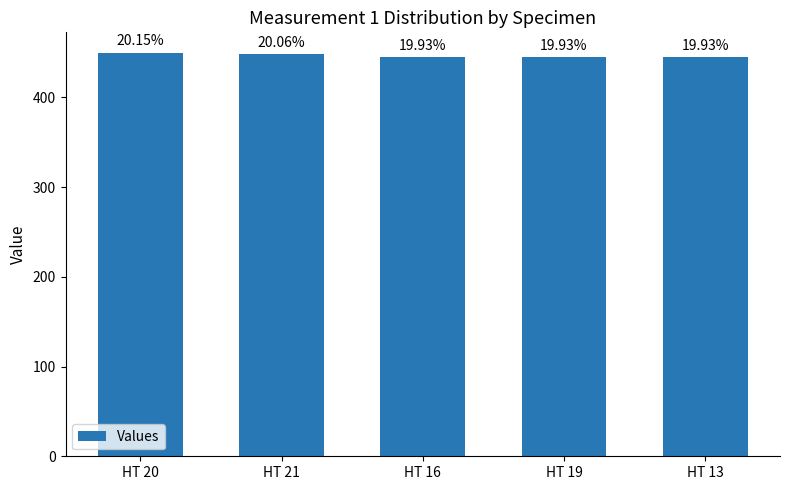

What is the label of the 1st bar from the right?

HT 13